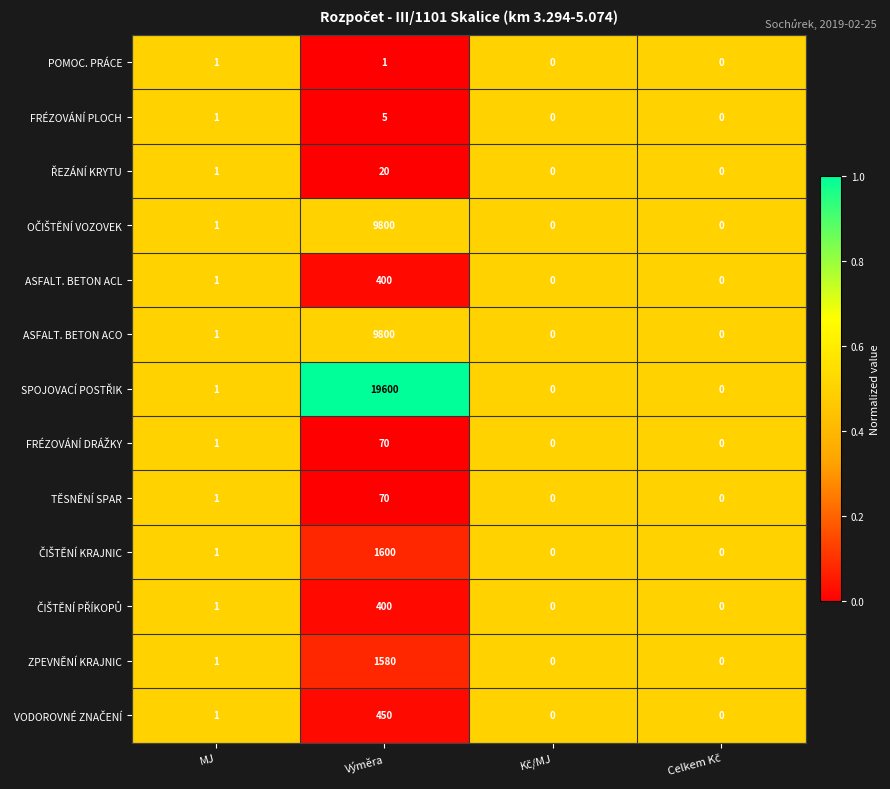

What is the highest value of the ASFALT. BETON ACO series?

9800